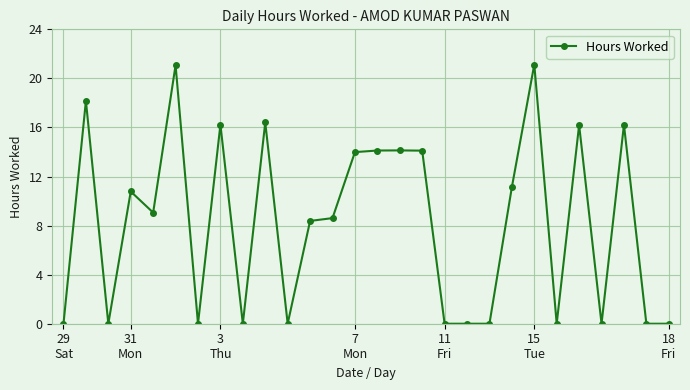

What is the value of the 21st point from the left?

11.1